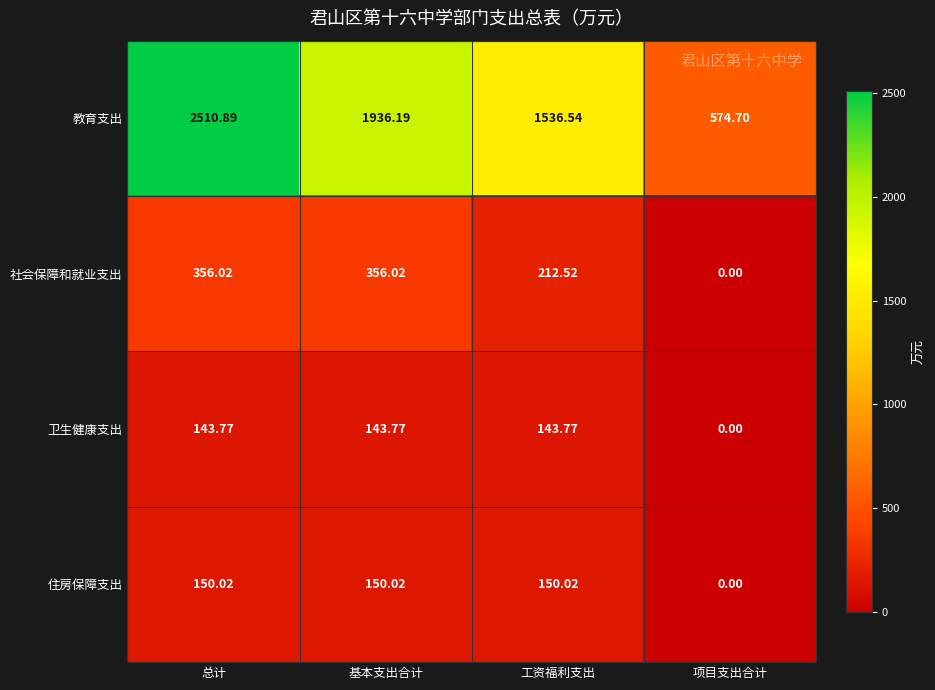

Which label corresponds to the smallest value in the chart?

项目支出合计